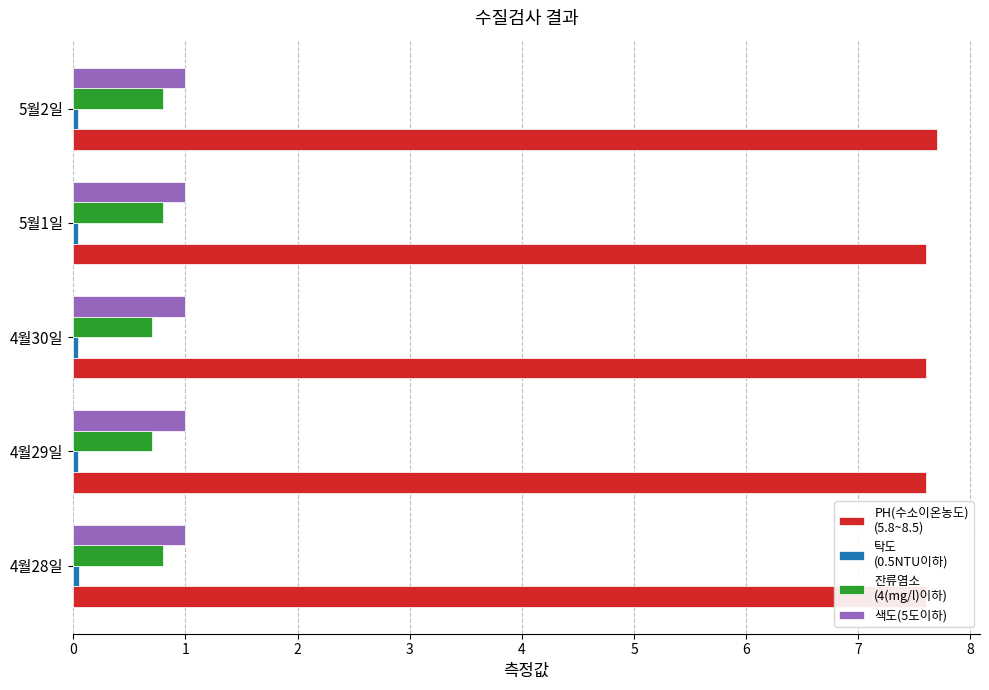

At how many categories does at least one series exceed 2?

5